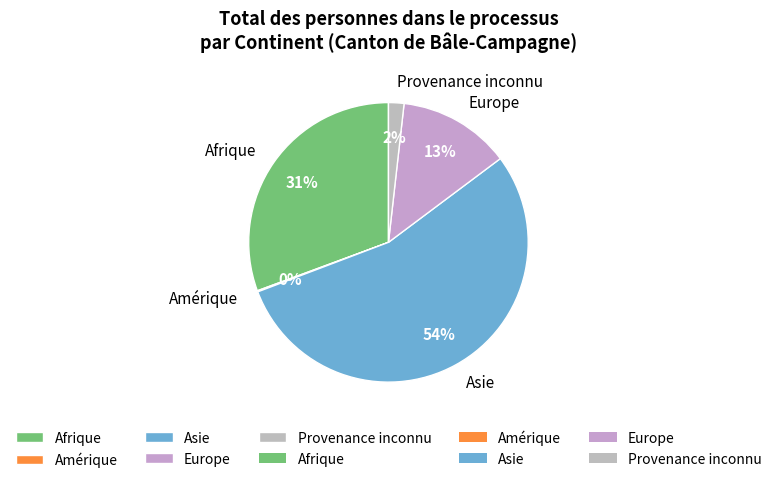

What percentage is the Afrique slice, to the nearest percent?

31%